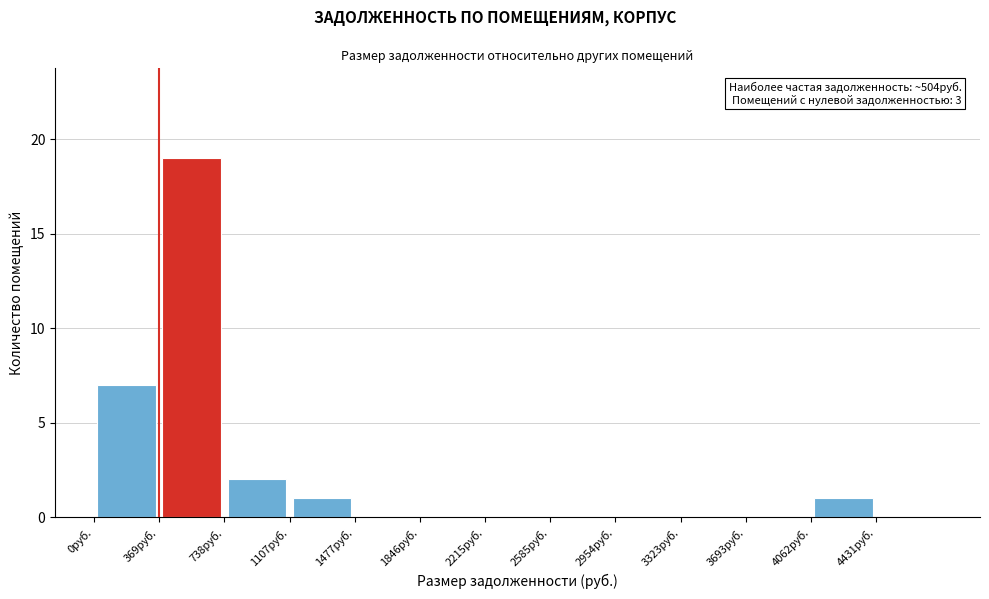

Which range on the x-axis has the tallest bar?

350 to 750